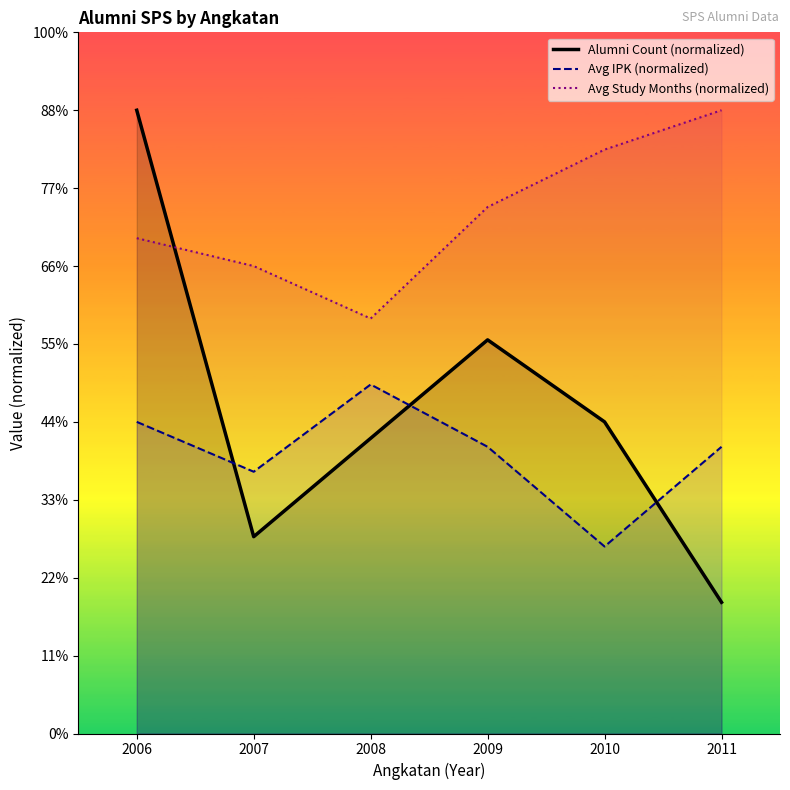

What are all the series names shown in the legend?

Alumni Count (normalized), Avg IPK (normalized), Avg Study Months (normalized)